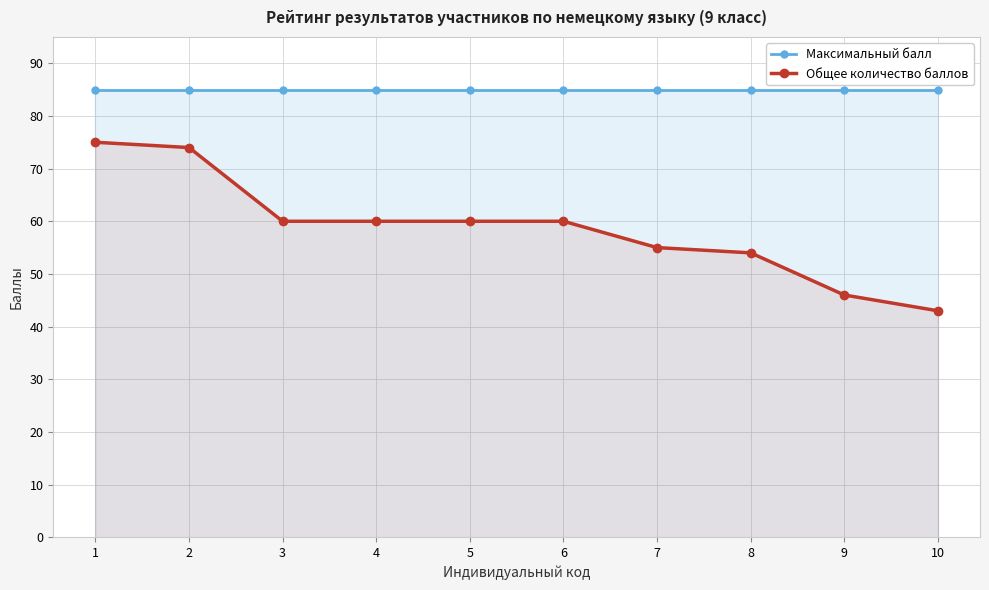

What value does the Максимальный балл series have at 9?

85